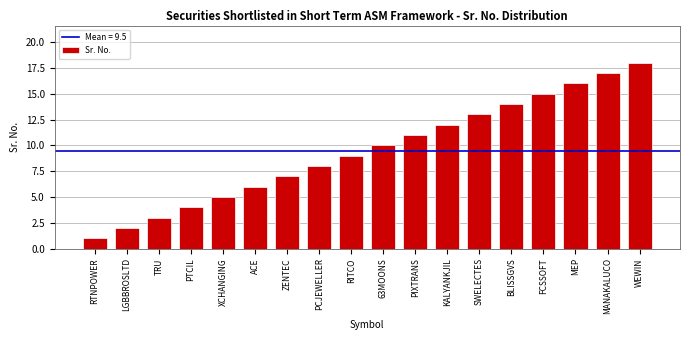

True or false: the data shows 15 at FCSSOFT.

True